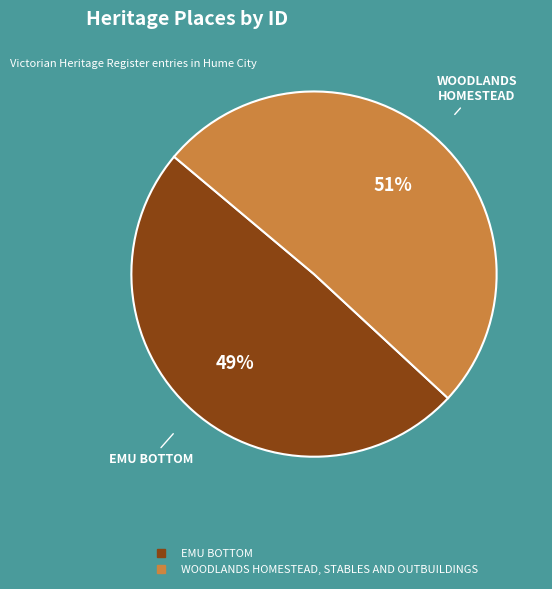

What is the smallest slice in the pie chart?

EMU BOTTOM